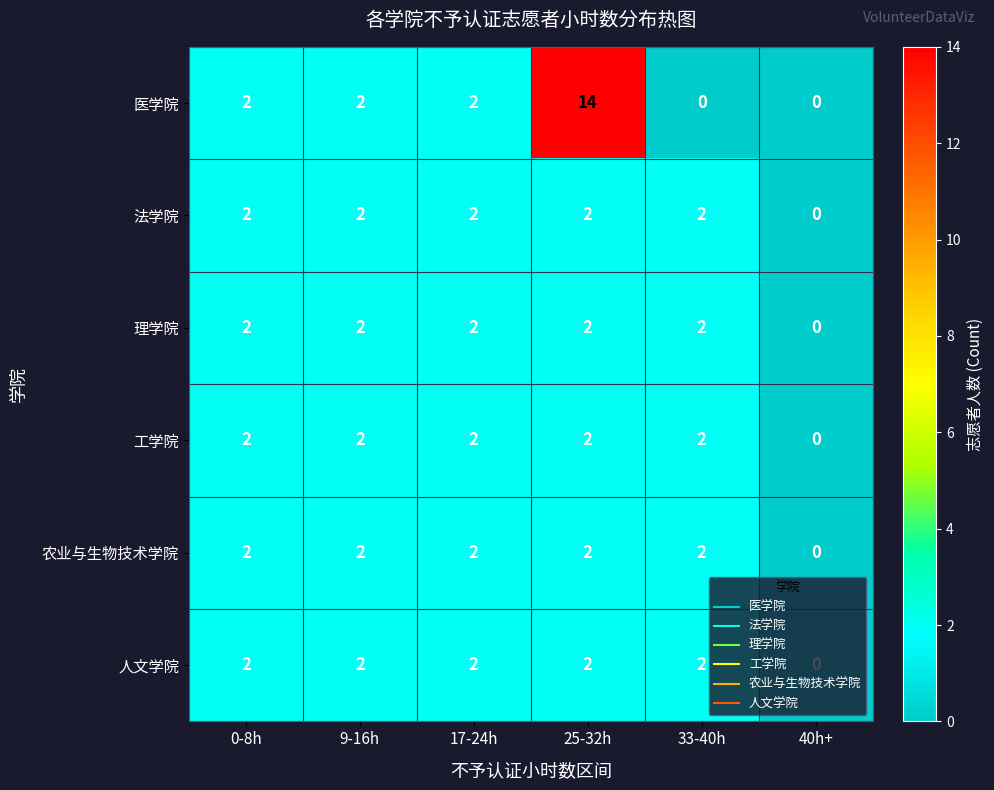

Which series has the largest total across all categories?

医学院